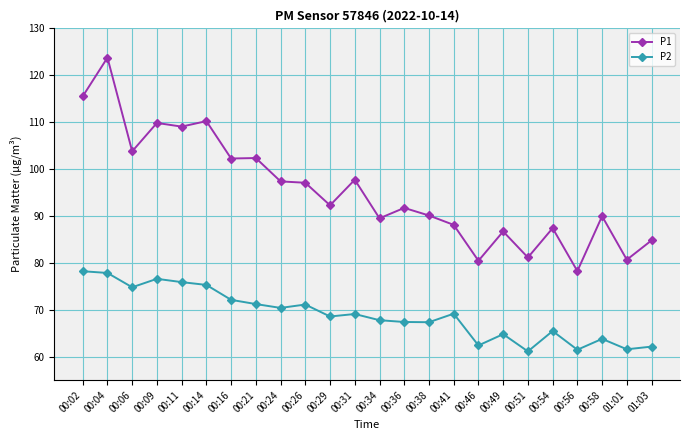

What is the difference between the maximum and second lowest values in the P1 series?

43.3